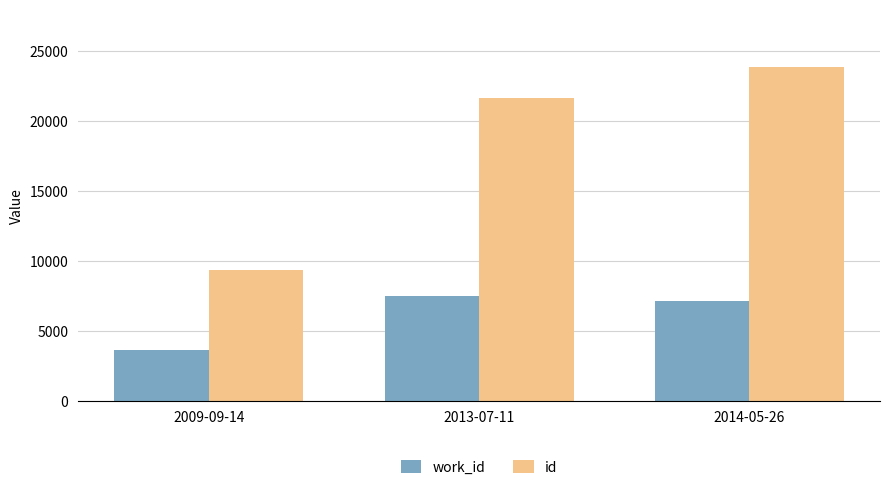

What position from the right is 2013-07-11?

2